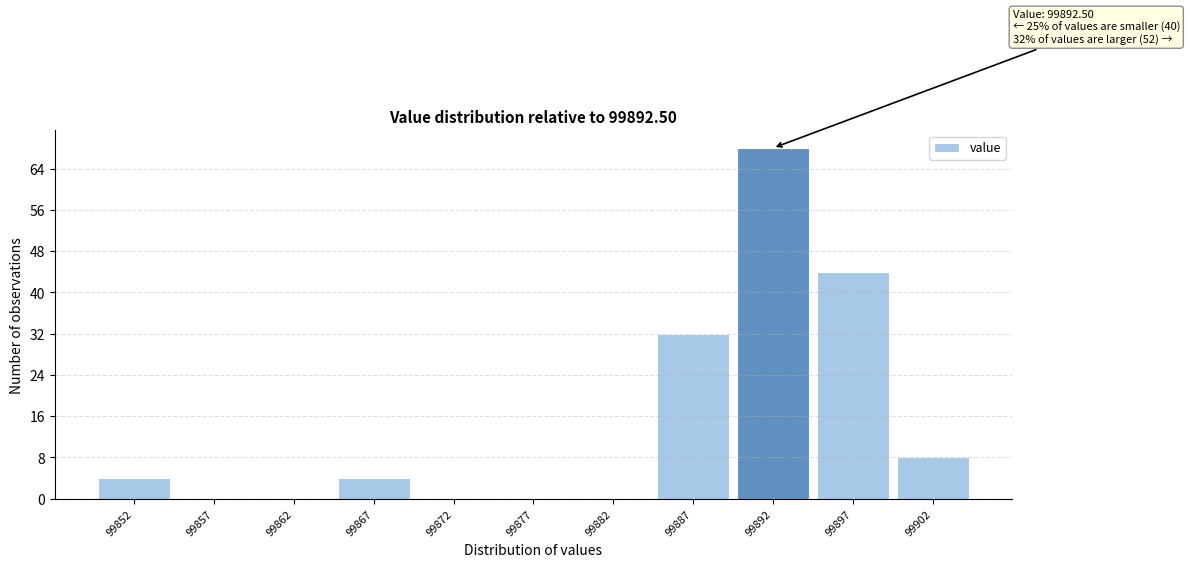

Which range on the x-axis has the tallest bar?

99890 to 99895